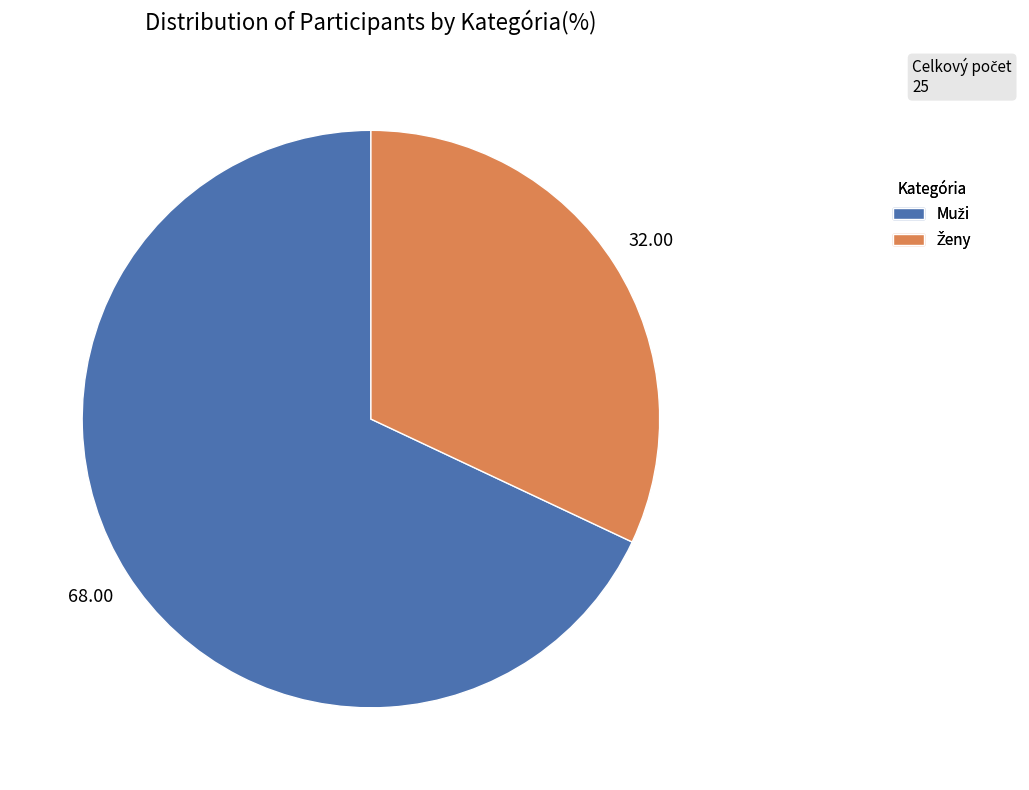

Does any single category account for the majority?

Yes